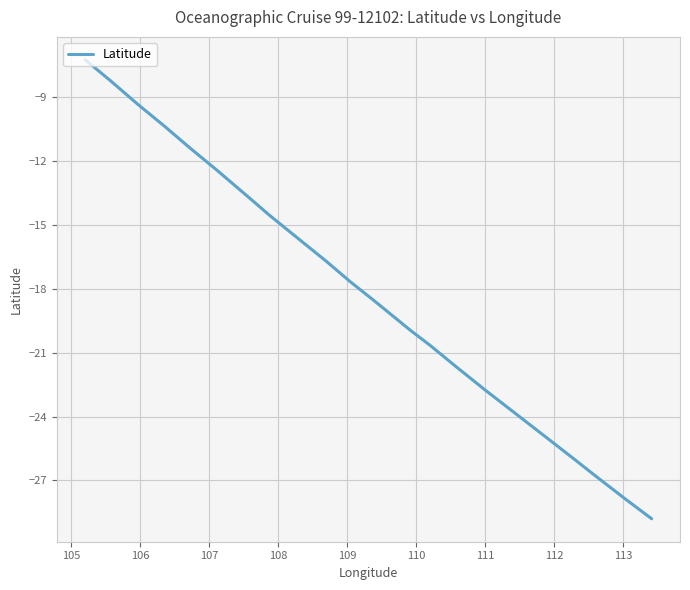

True or false: there are more than 0 points higher than both neighbors.

False